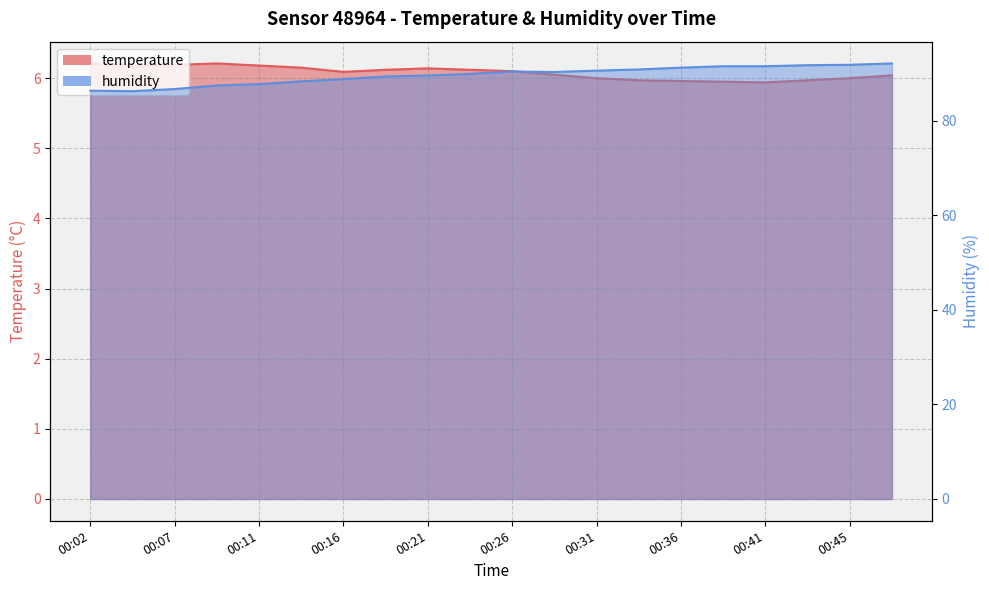

At which label is temperature closest to 6?

00:31